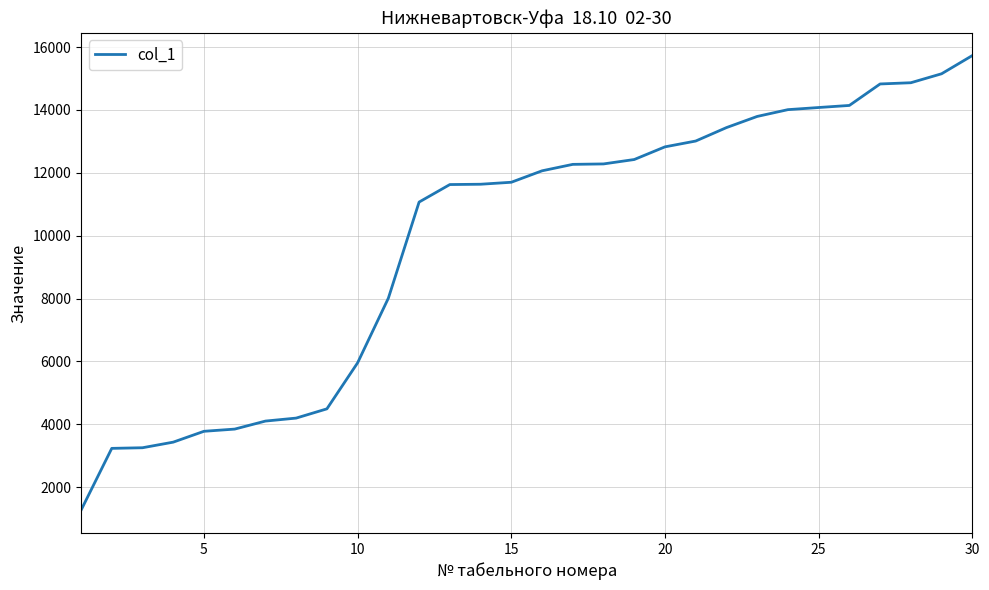

What is the minimum value shown in the chart?

1268